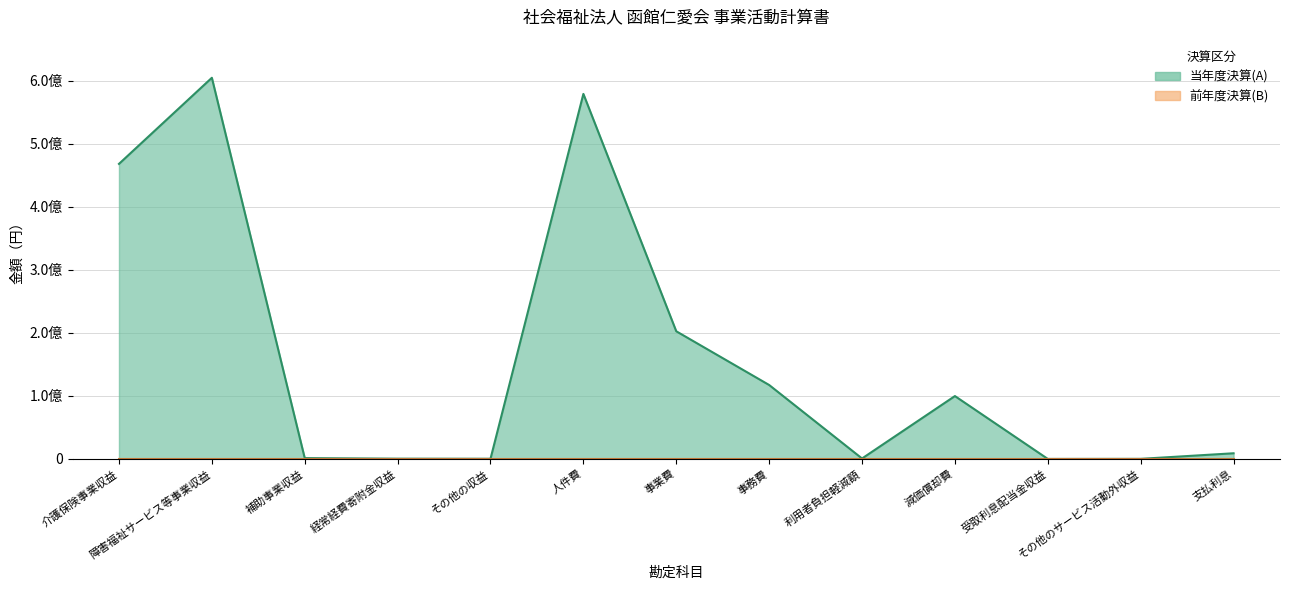

Read the value at 事務費, to the nearest 50.

117307850